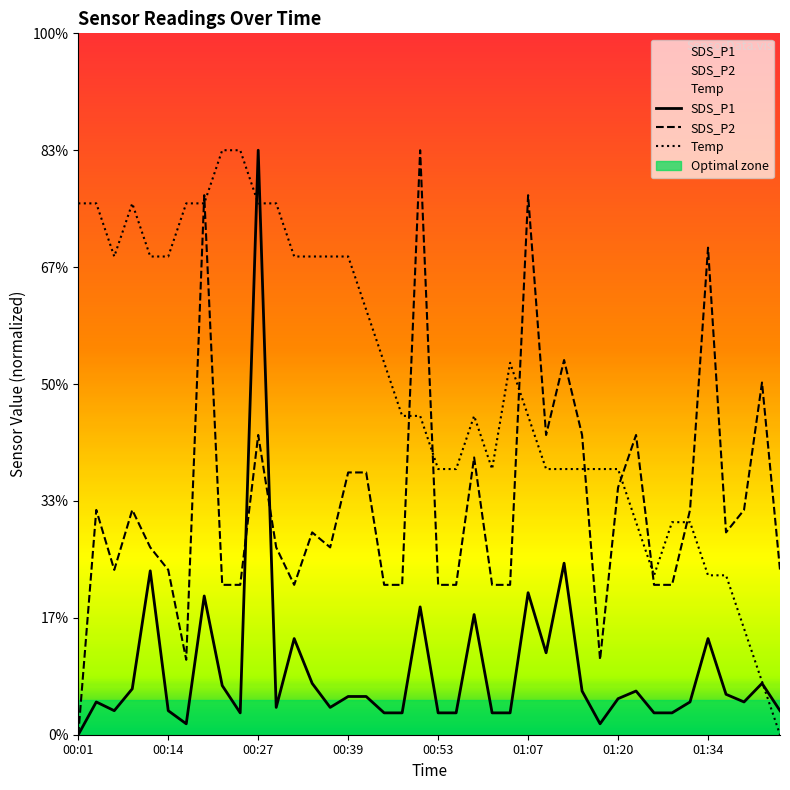

Which label corresponds to the largest value in the chart?

00:27